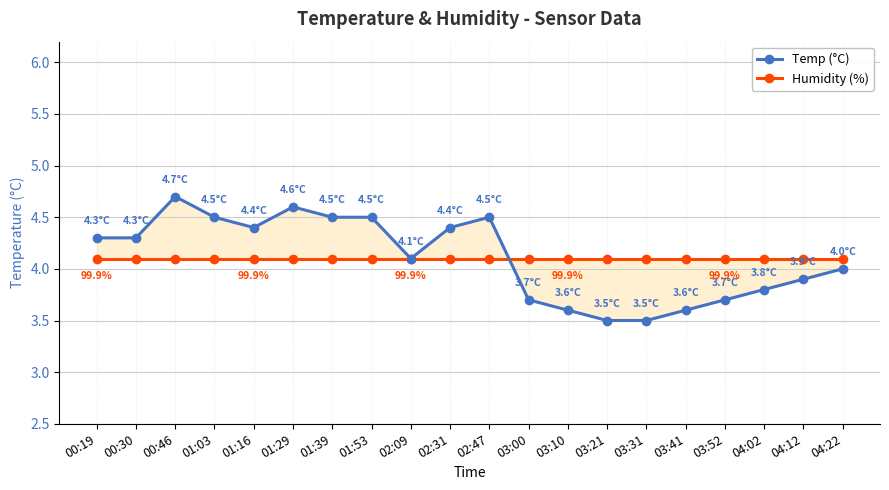

What is the maximum value for Temp (°C)?

4.7